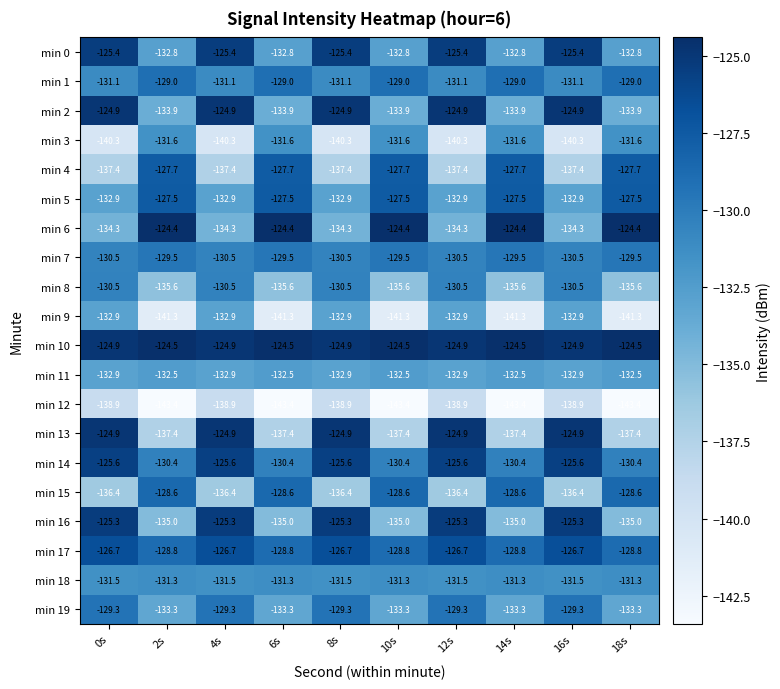

Is it true that min 9 equals -141.3 at 2s?

True